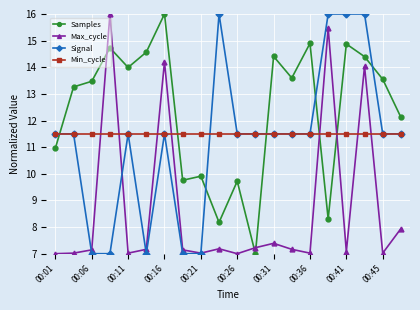

At how many categories does at least one series exceed 10?

20